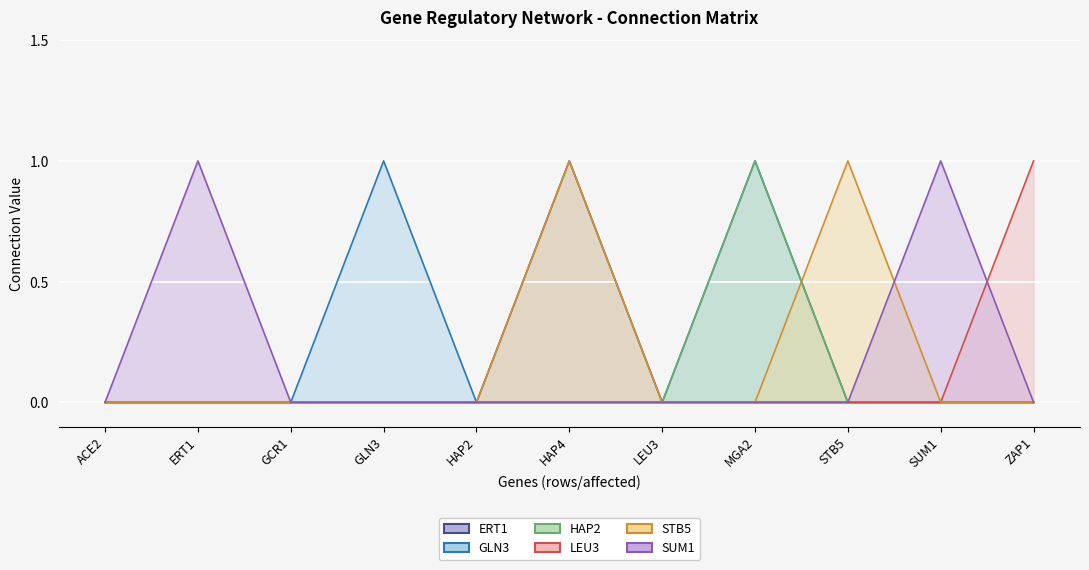

What position from the right is ERT1?

10